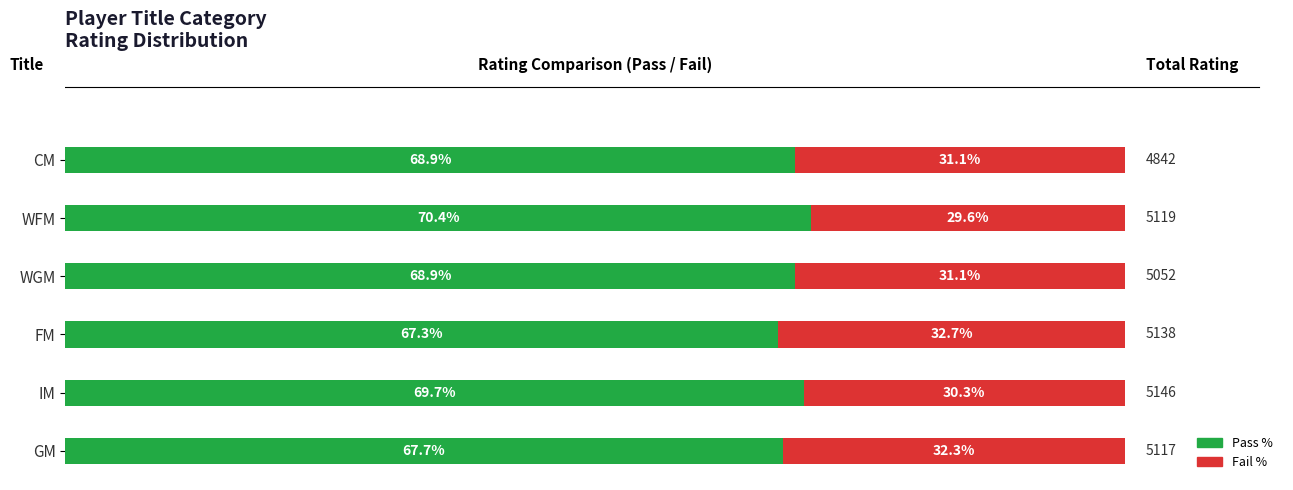

What is the difference between the maximum and minimum values in the Fail % series?

3.1